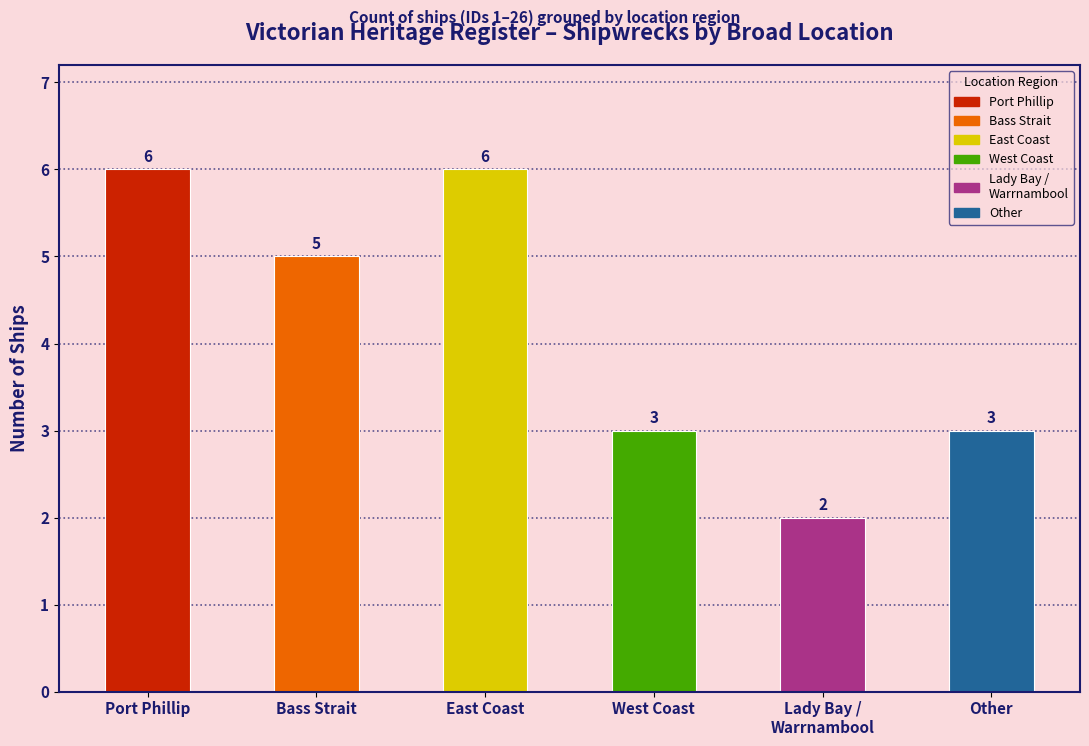

What is the ratio of the value at West Coast to the value at Bass Strait?

0.6